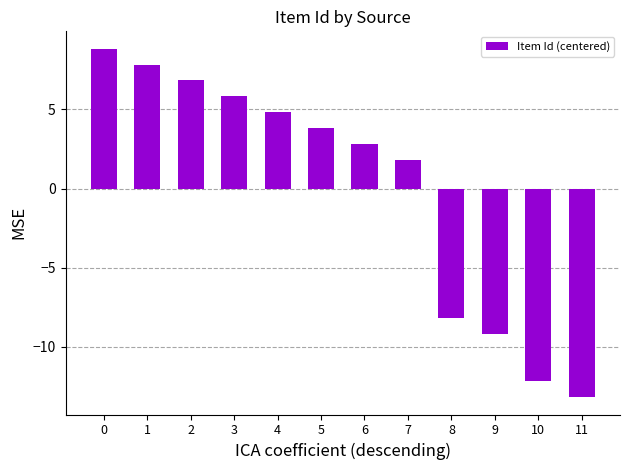

How many data points are above 3?

6